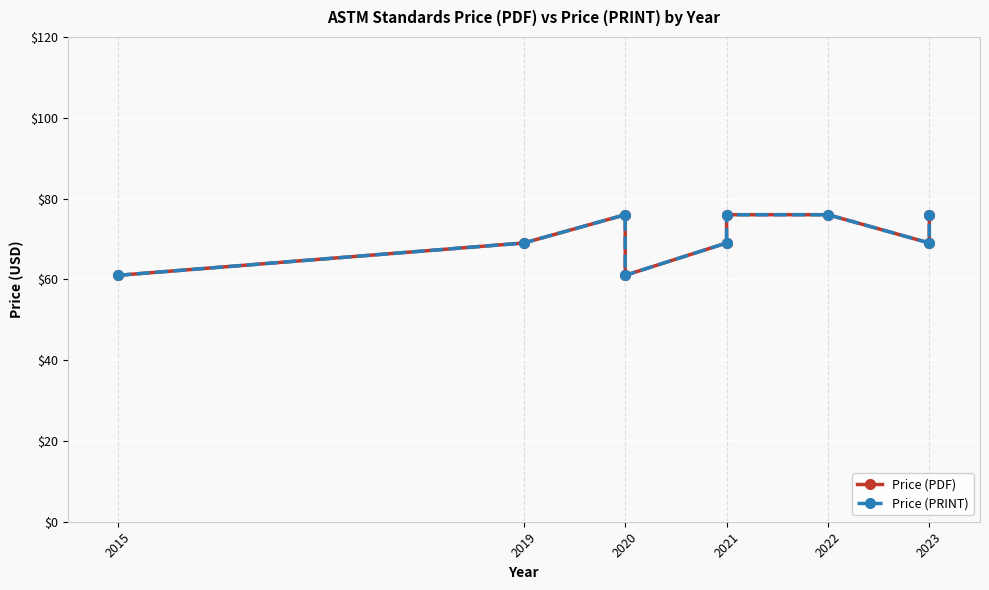

What is the sum of all Price (PRINT) values?

633